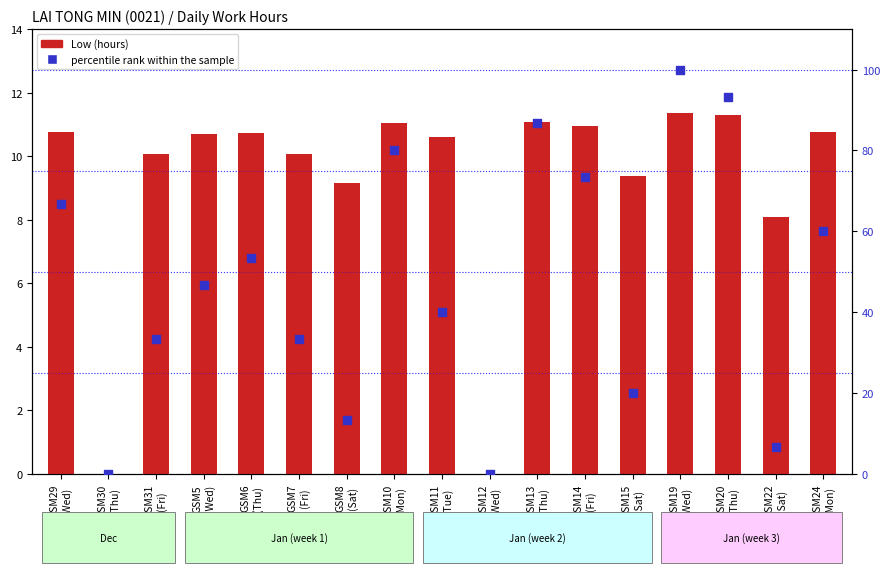

Which series has the largest Y range (max minus min)?

percentile rank within the sample